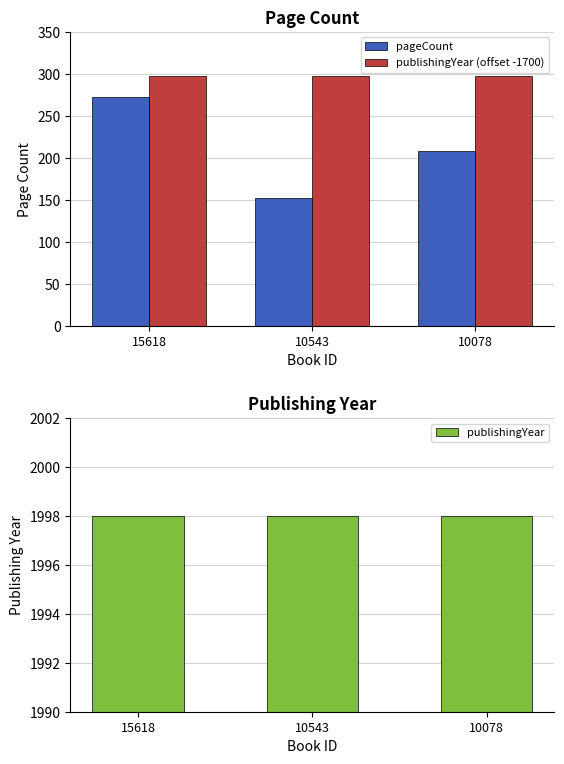

What value does the publishingYear series have at 15618?

1998